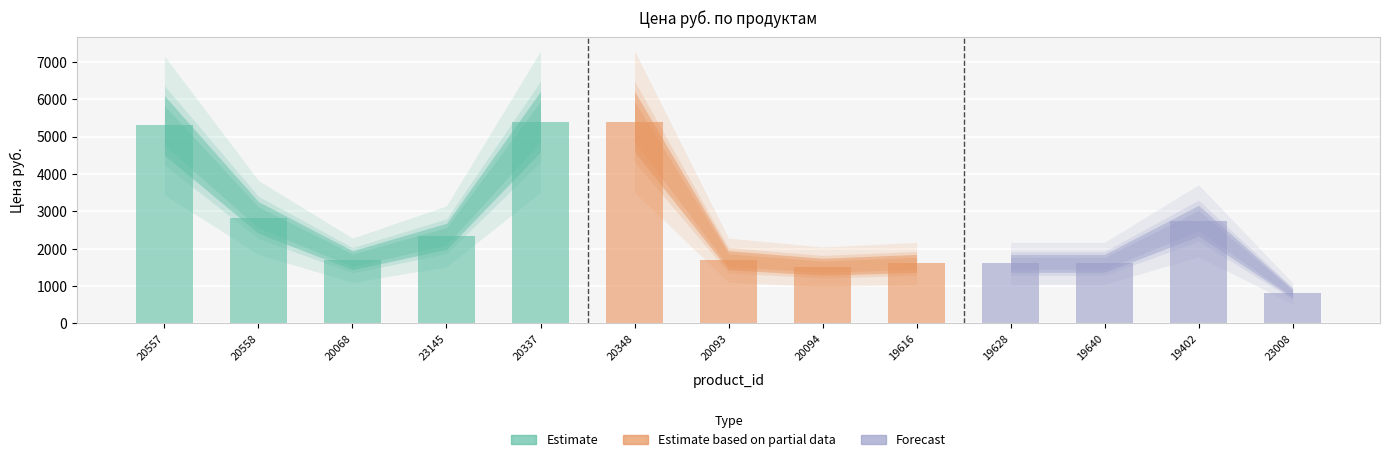

At how many categories does at least one series exceed 3074?

3